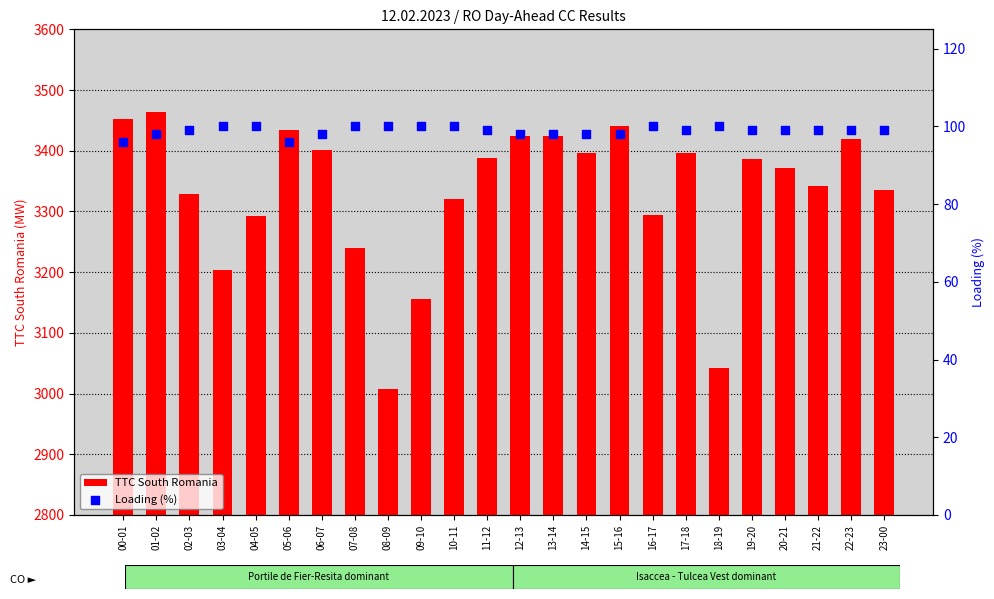

Which series has the largest total across all categories?

TTC South Romania